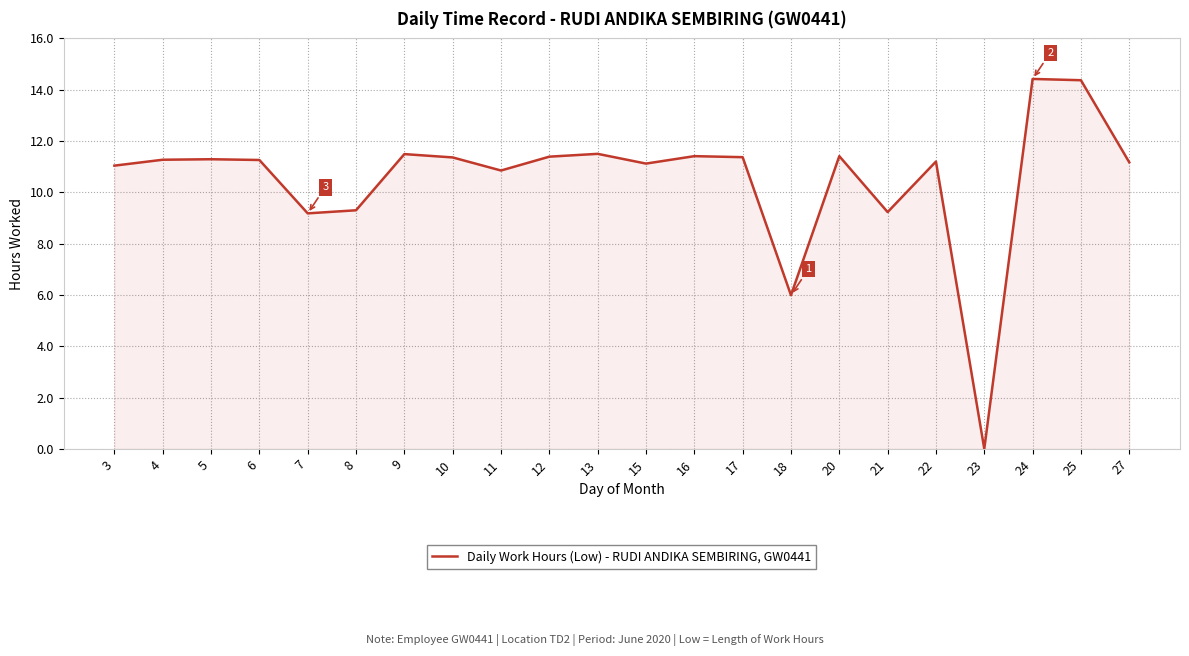

How many lines are shown in the chart?

1